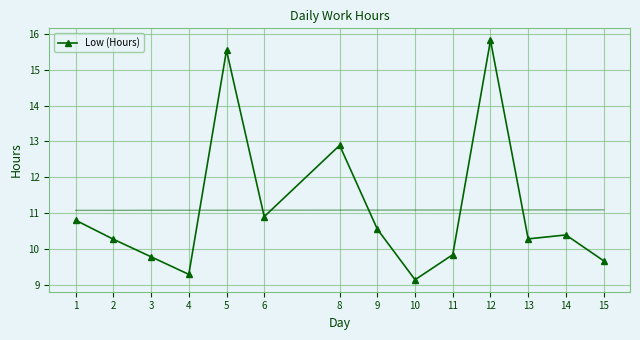

Reading right to left, extract all data points from this chart.

9.7	10.4	10.3	15.8	9.8	9.1	10.6	12.9	10.9	15.5	9.3	9.8	10.3	10.8